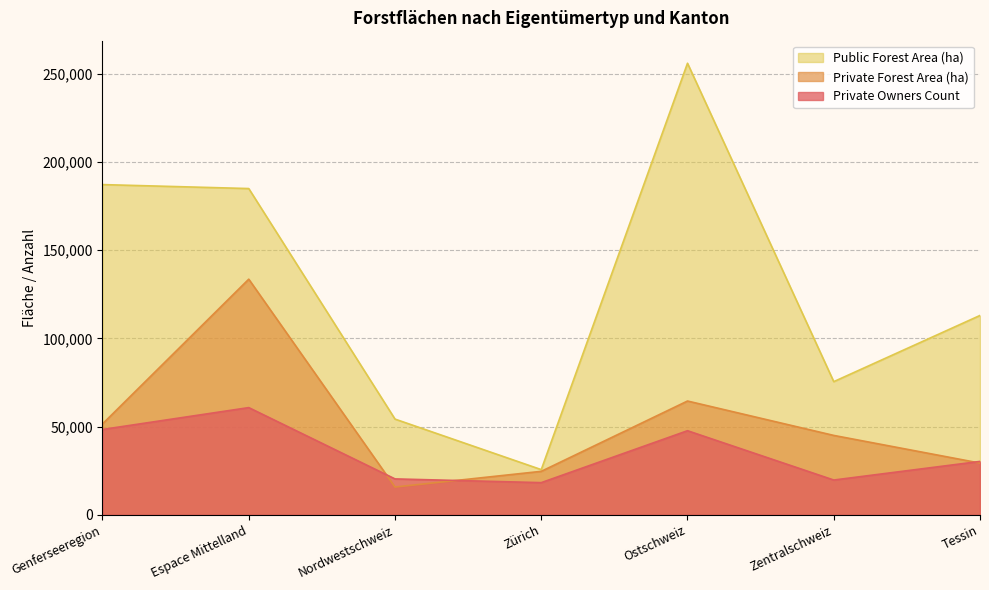

What is the total value across all series at Zentralschweiz?

140170